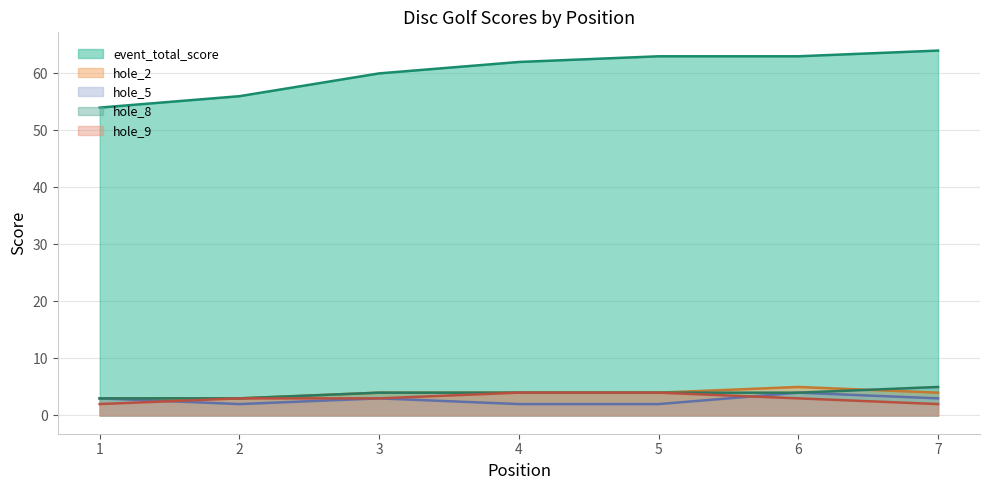

The value of hole_2 at 2 is 3. True or false?

True